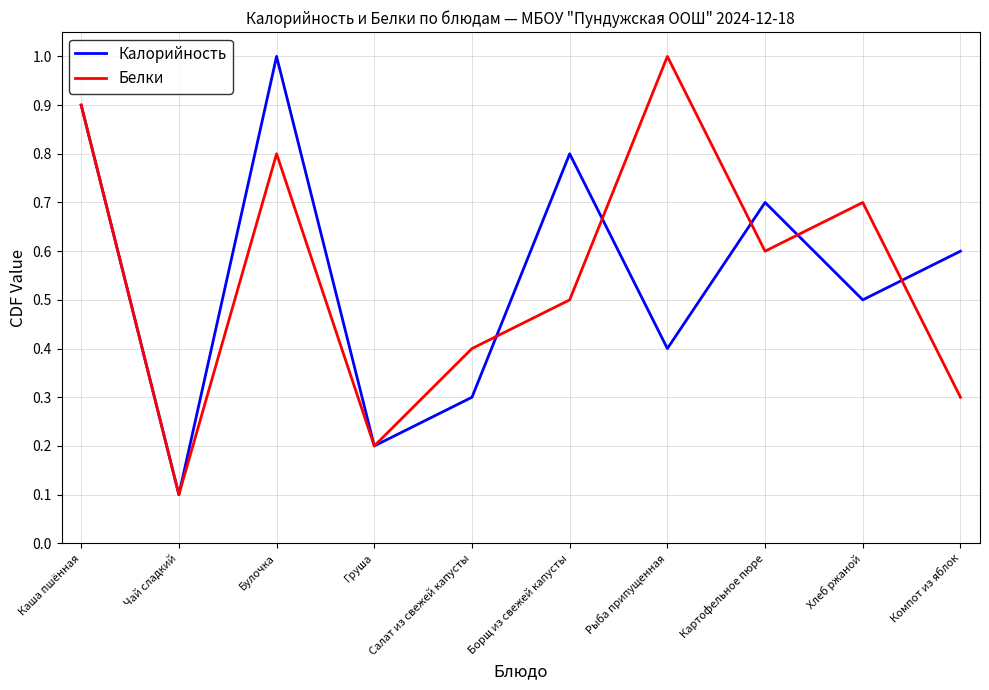

The value of Белки at Картофельное пюре is 0.3. True or false?

False